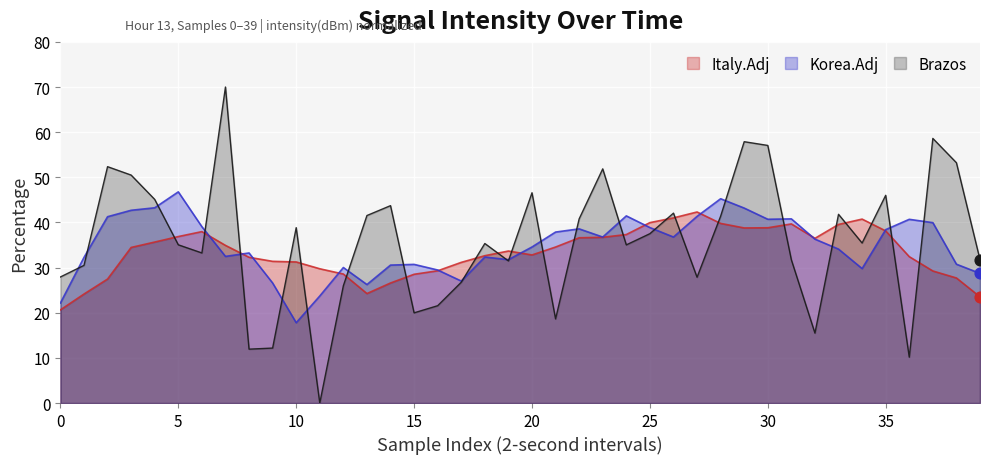

Which series has the widest spread of values?

Brazos